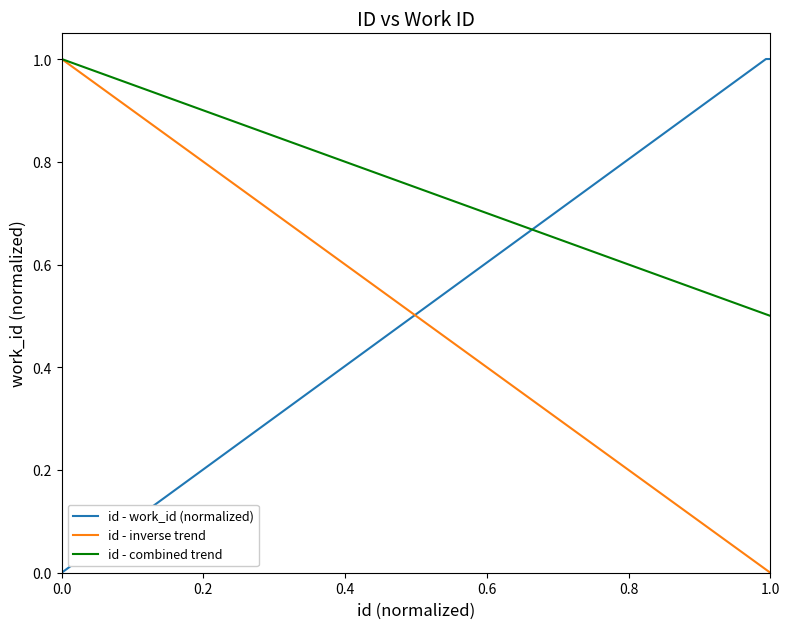

What is the sum of all id - work_id (normalized) values?

9.0